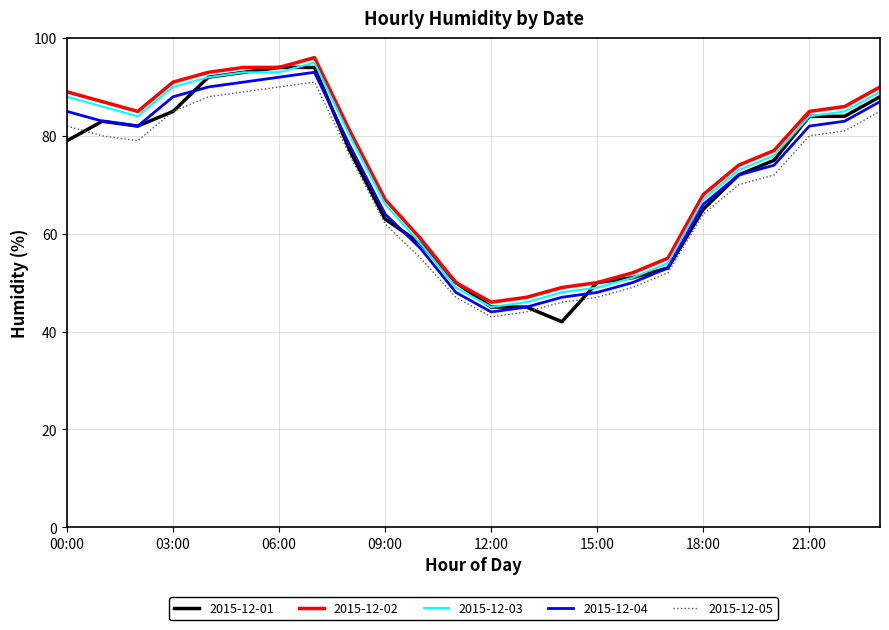

How many values in the 2015-12-02 series are below 81?

12